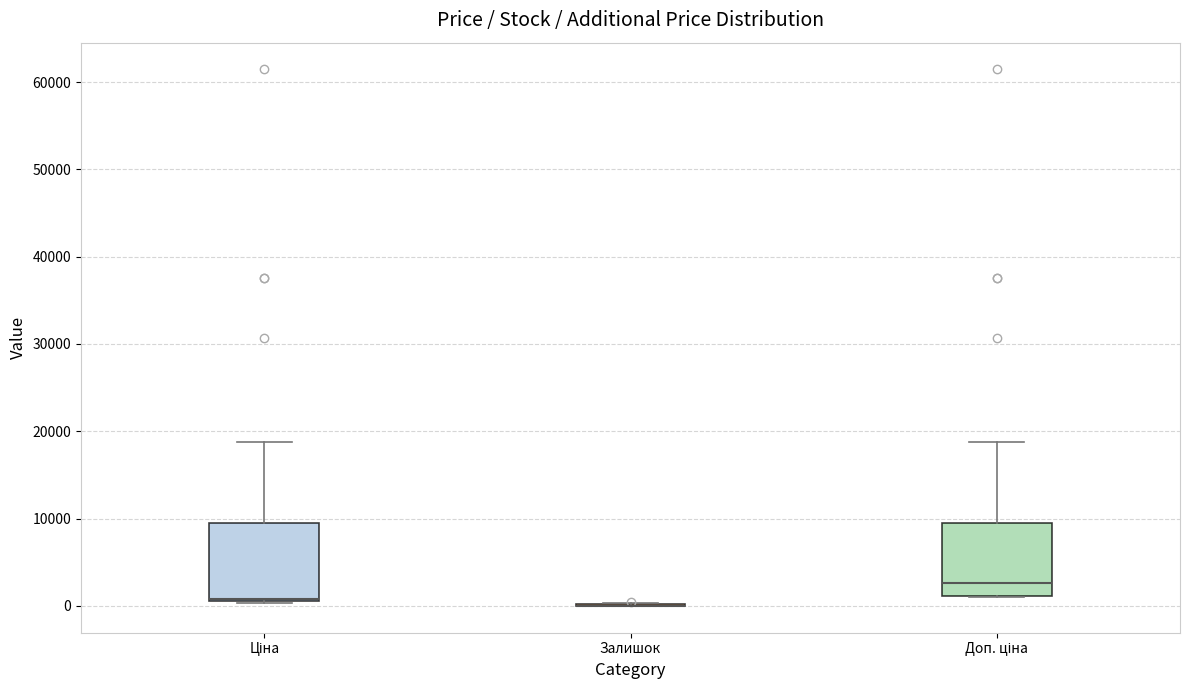

Where is the upper edge of the box for Ціна on the y-axis? The values are not printed on the chart, so give them approximately, as read against the axis.

9000